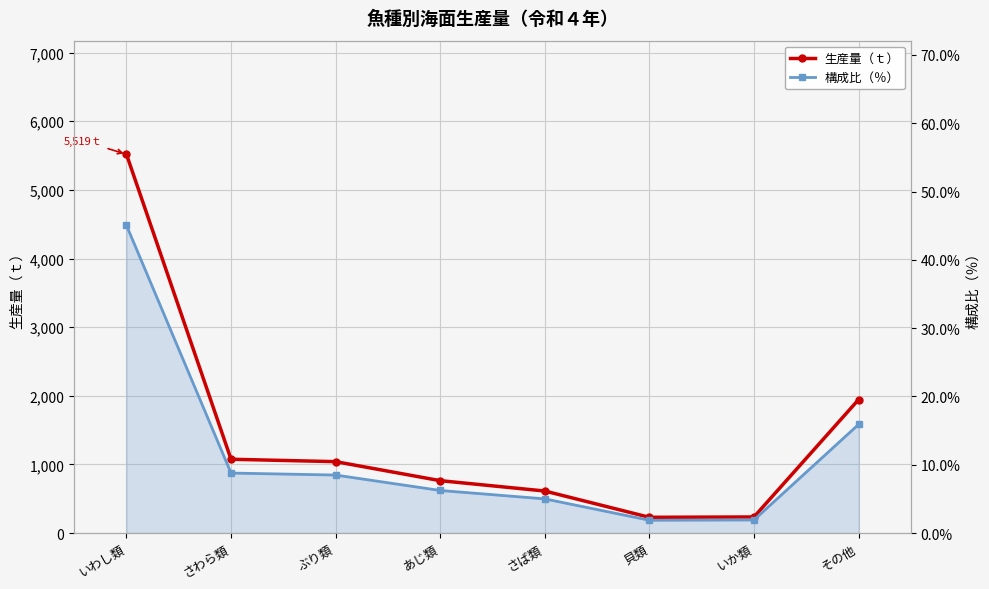

The value of 構成比（％） at ぶり類 is 8.5. True or false?

True